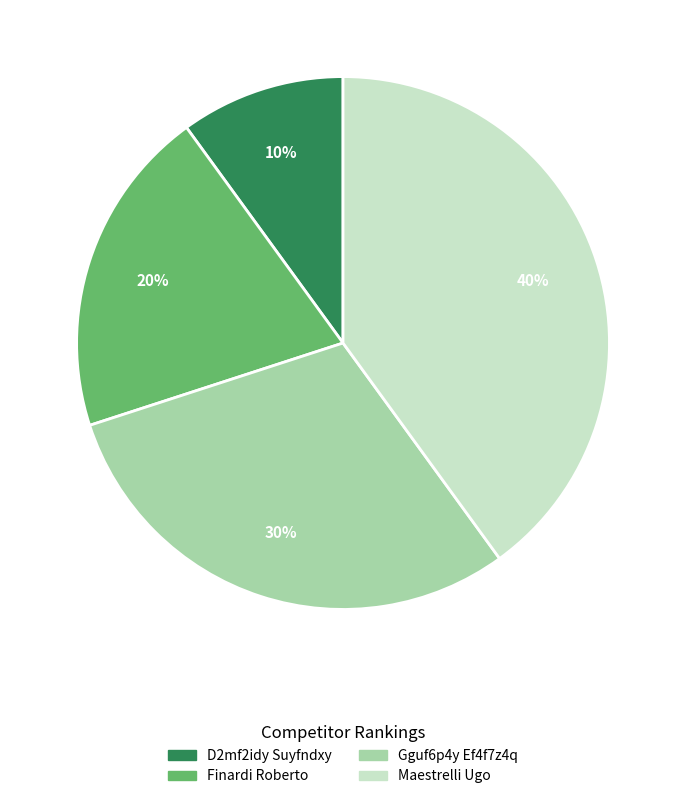

What is the smallest slice in the pie chart?

D2mf2idy Suyfndxy